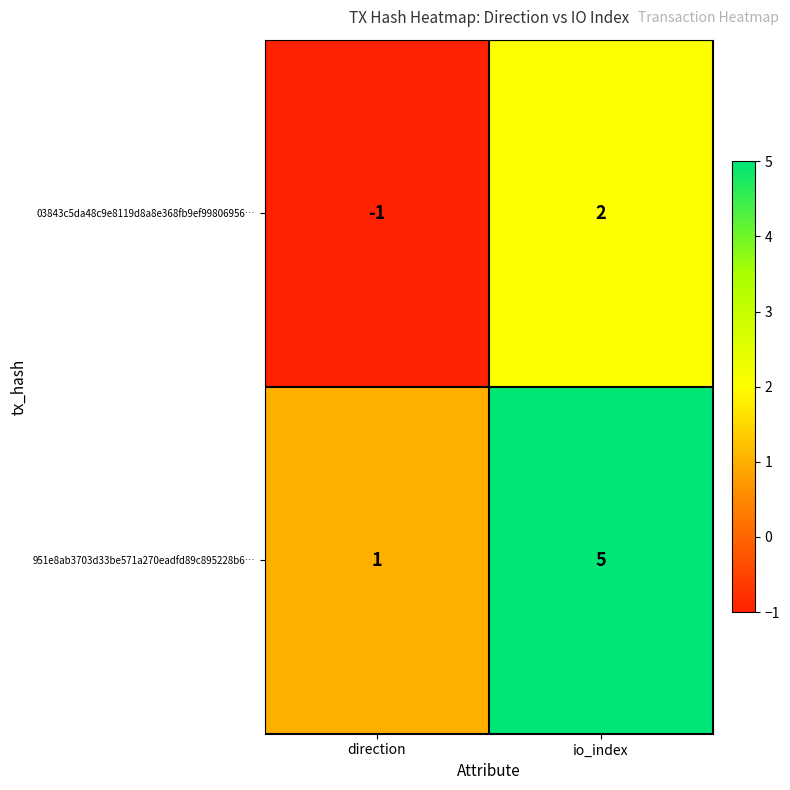

What is the sum of the 951e8ab3703d33be571a270eadfd89c895228b6… values at io_index and direction?

6